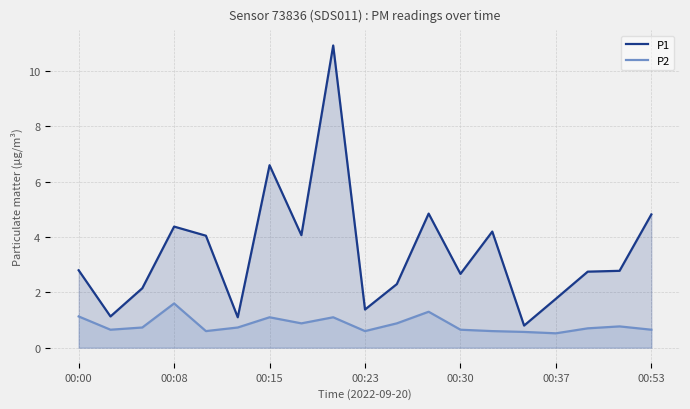

Which series has the largest range (max minus min)?

P1